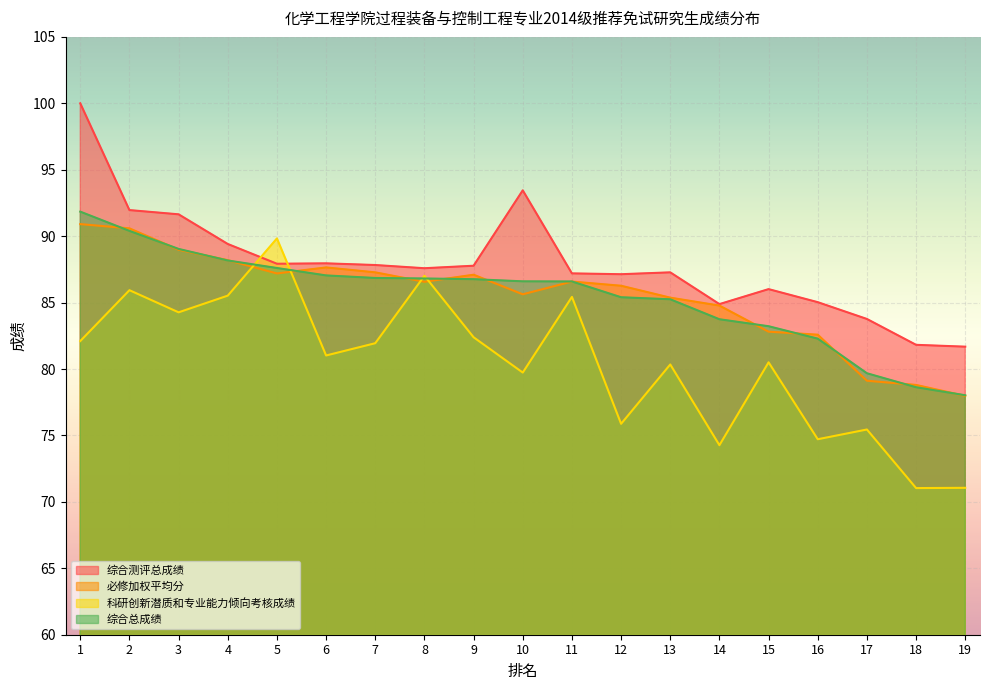

Which has a higher value, 2 or 9?

2